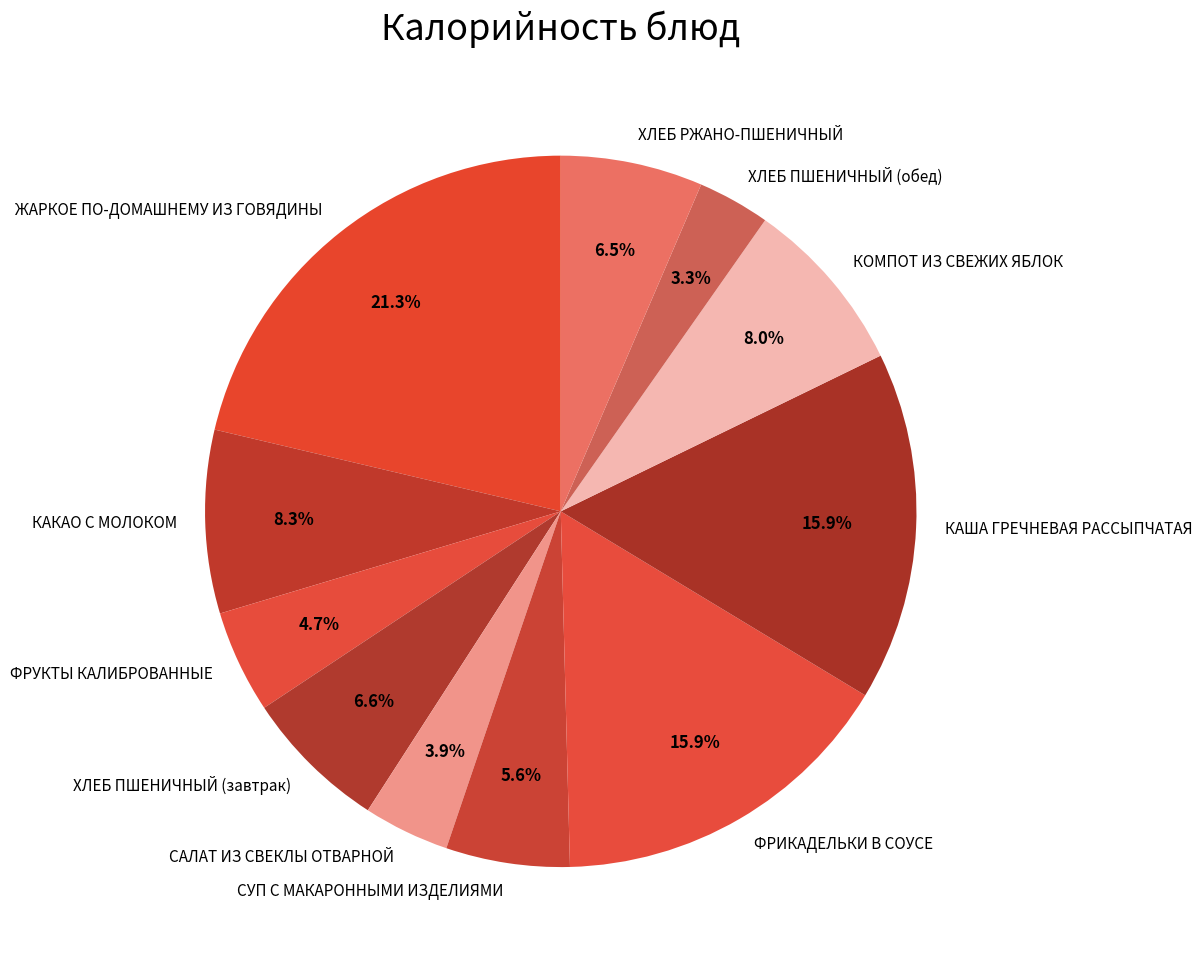

What is the smallest slice in the pie chart?

ХЛЕБ ПШЕНИЧНЫЙ (обед)